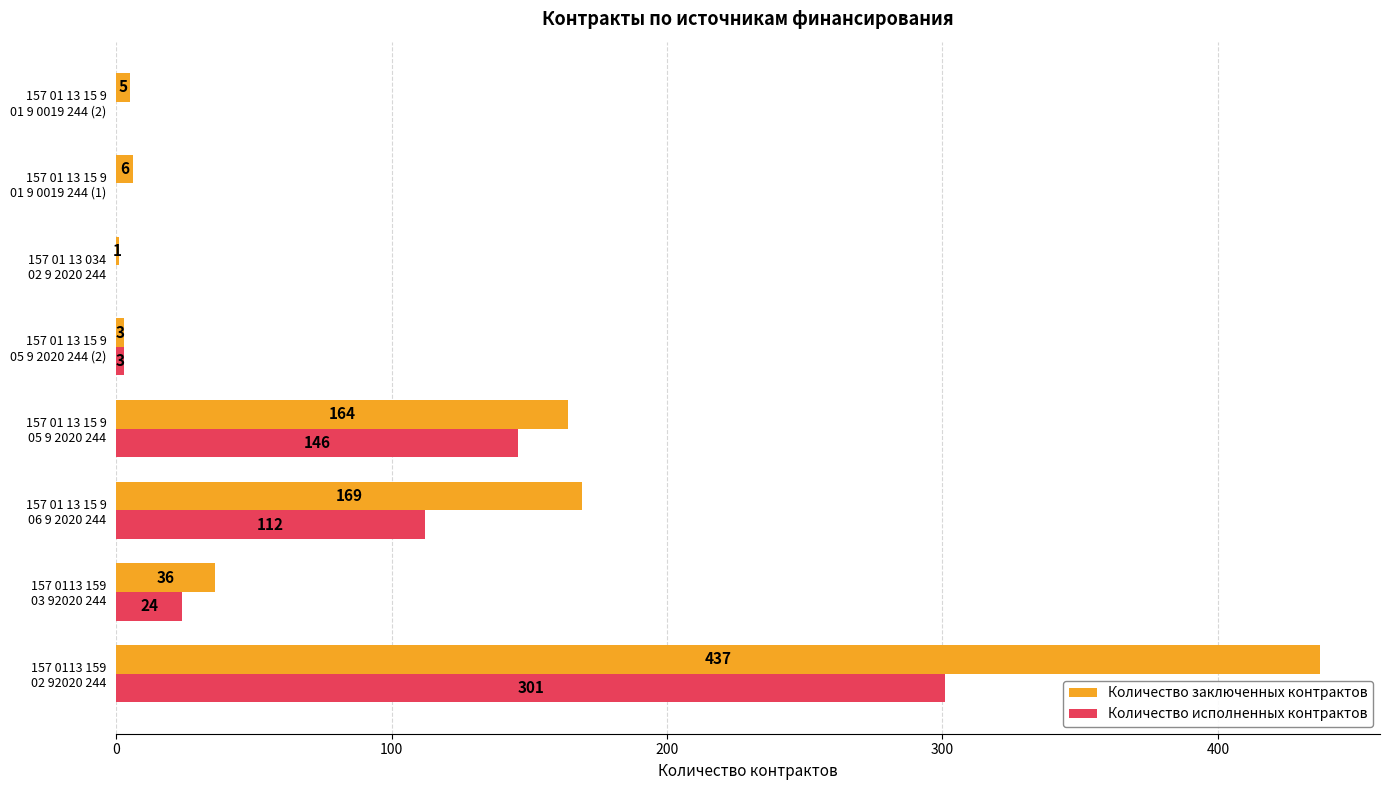

Which series has the largest total across all categories?

Количество заключенных контрактов